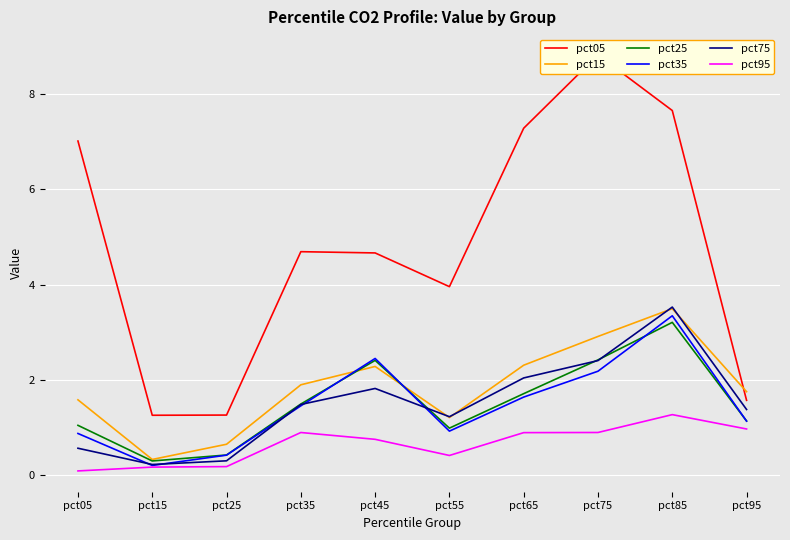

How many values in the pct25 series exceed 1?

7